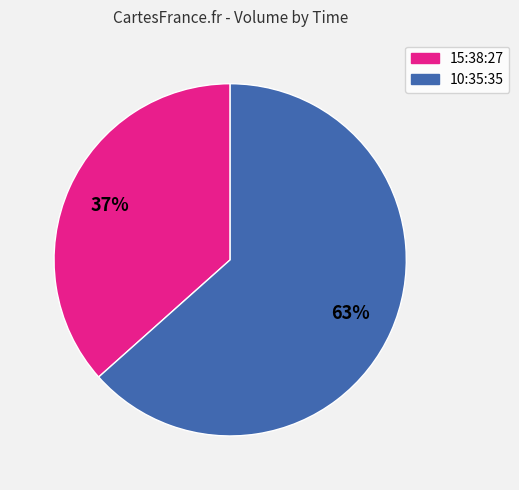

To the nearest percent, what is the combined percentage of 10:35:35 and 15:38:27?

100%